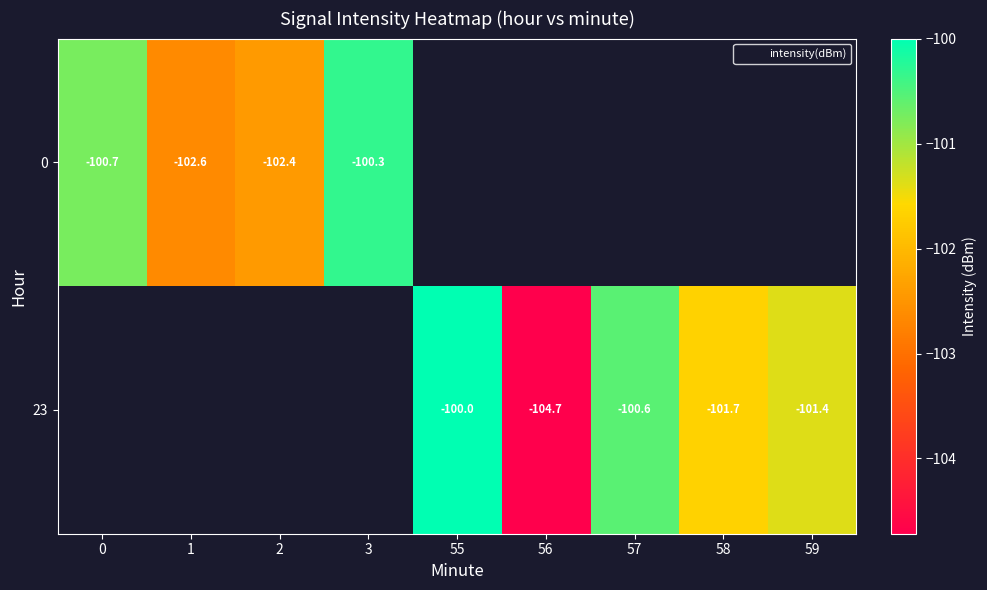

Which category has the lowest value in the 0 series?

1